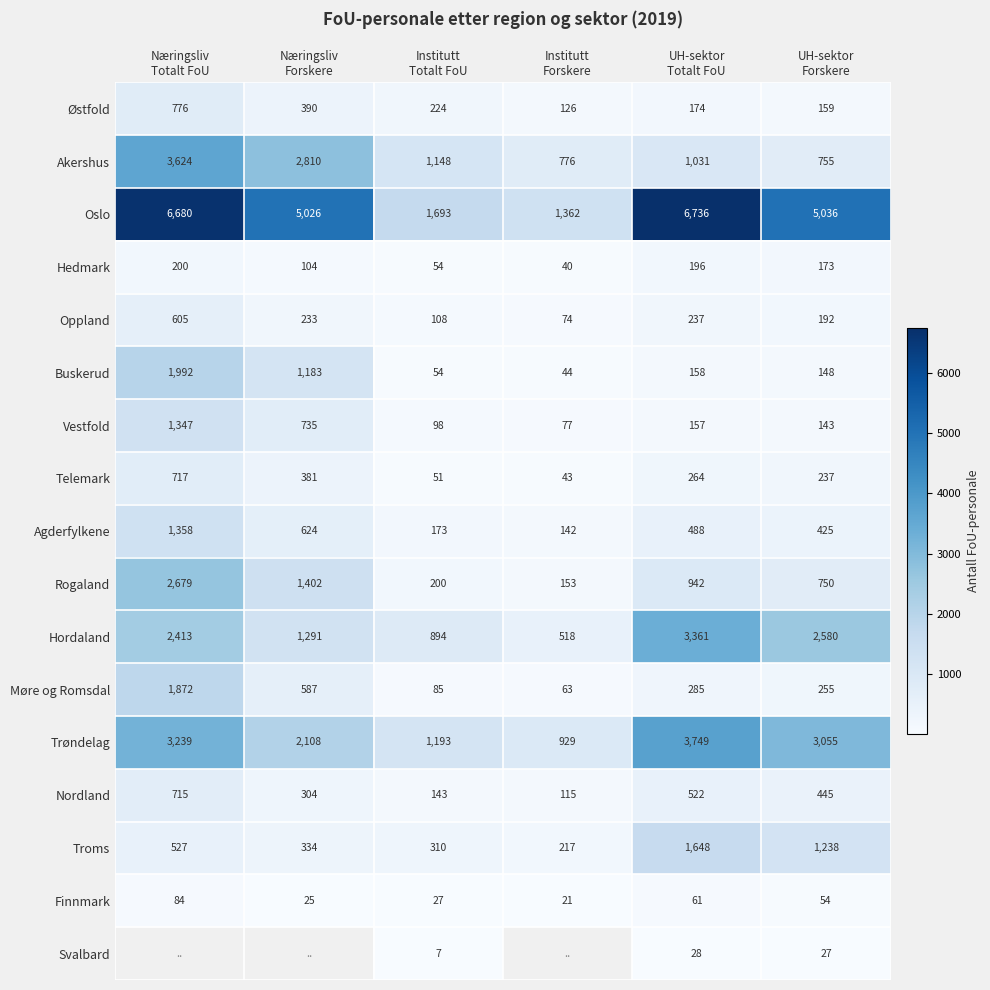

Which has a higher value, Institutt
Forskere or Næringsliv
Forskere?

Næringsliv
Forskere